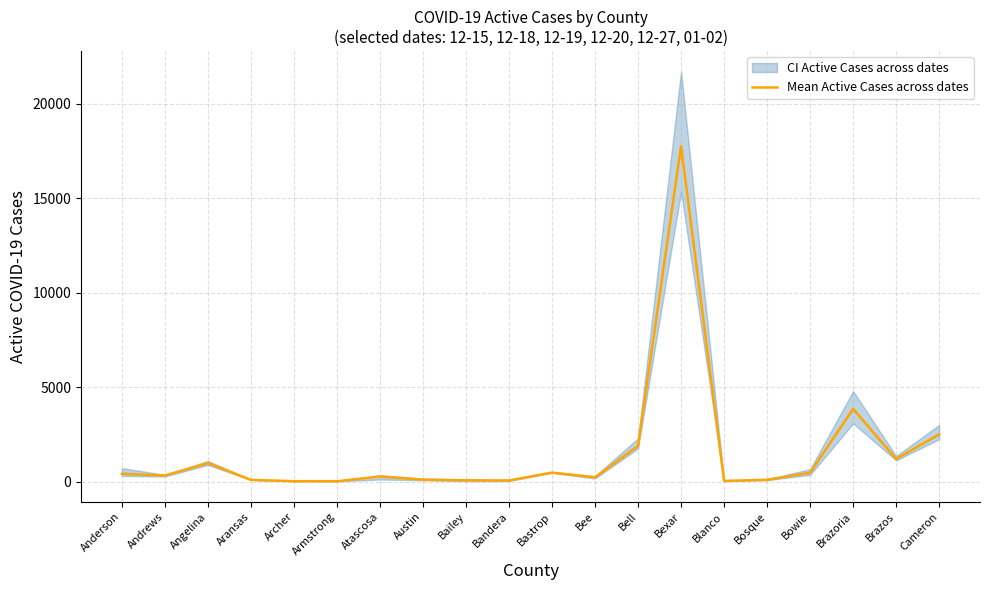

What position from the right is Bowie?

4